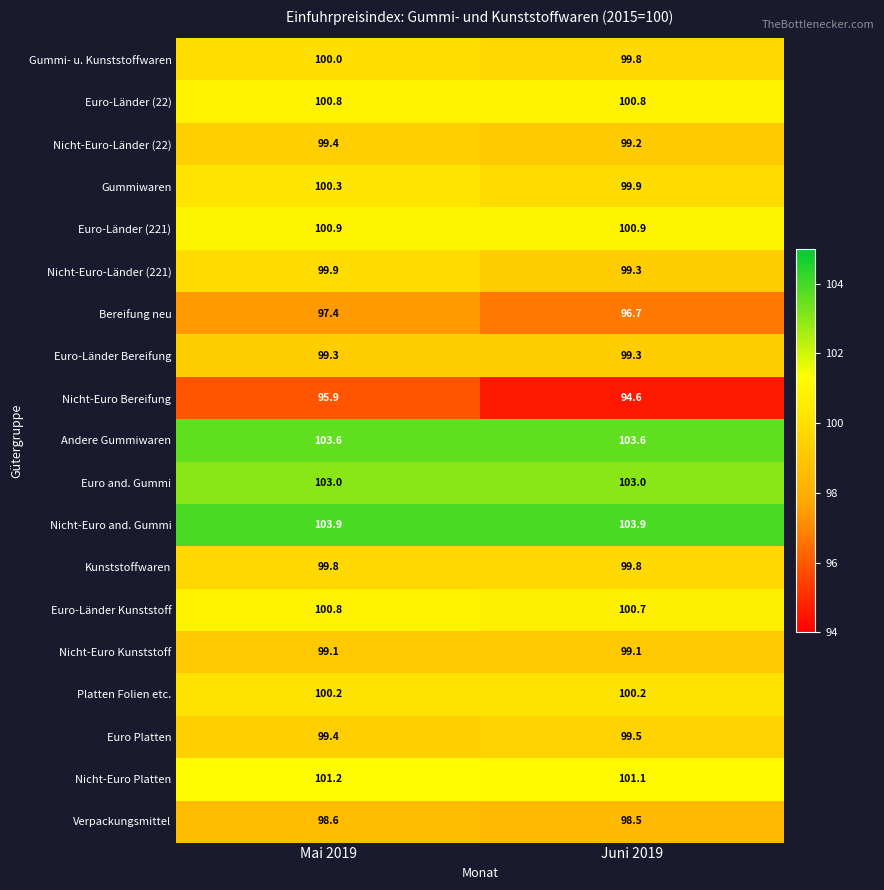

Is it true that Euro-Länder Kunststoff equals 48.9 at Juni 2019?

False